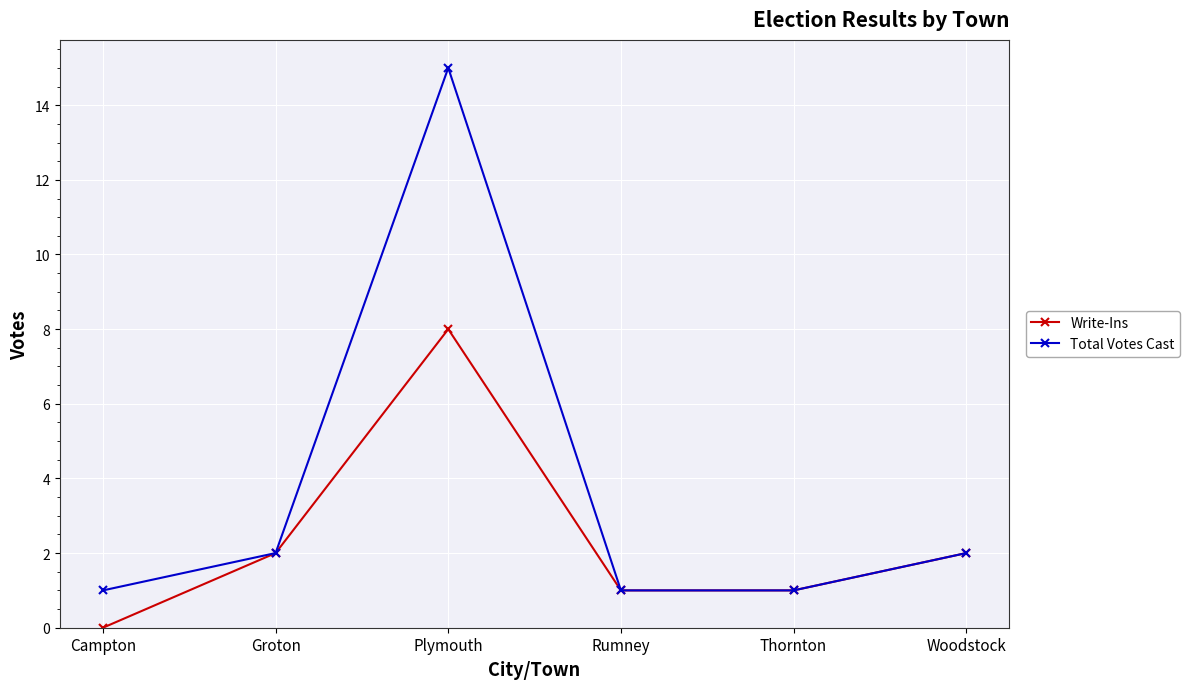

List the series in order of their overall mean, highest first.

Total Votes Cast, Write-Ins